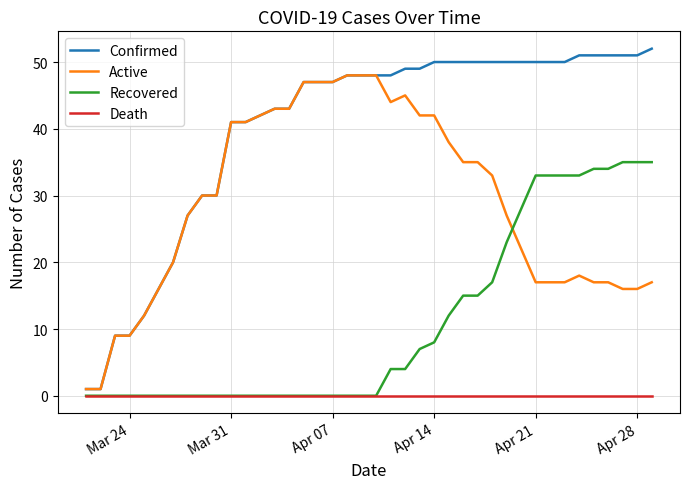

Which series has the largest total across all categories?

Confirmed